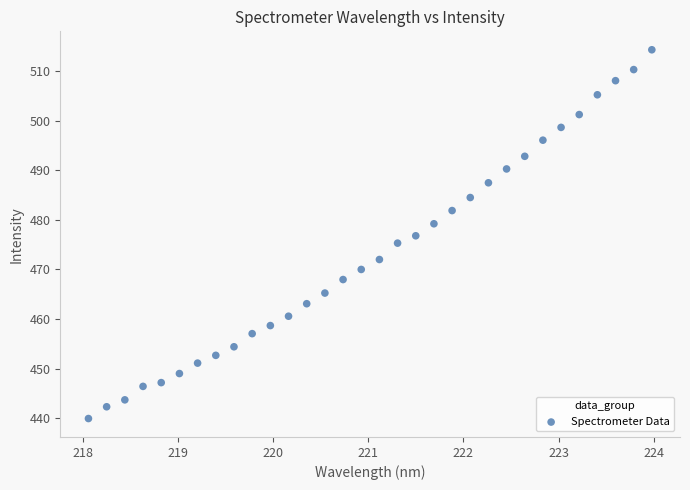

What is the range of Y values (max minus min)?

74.4